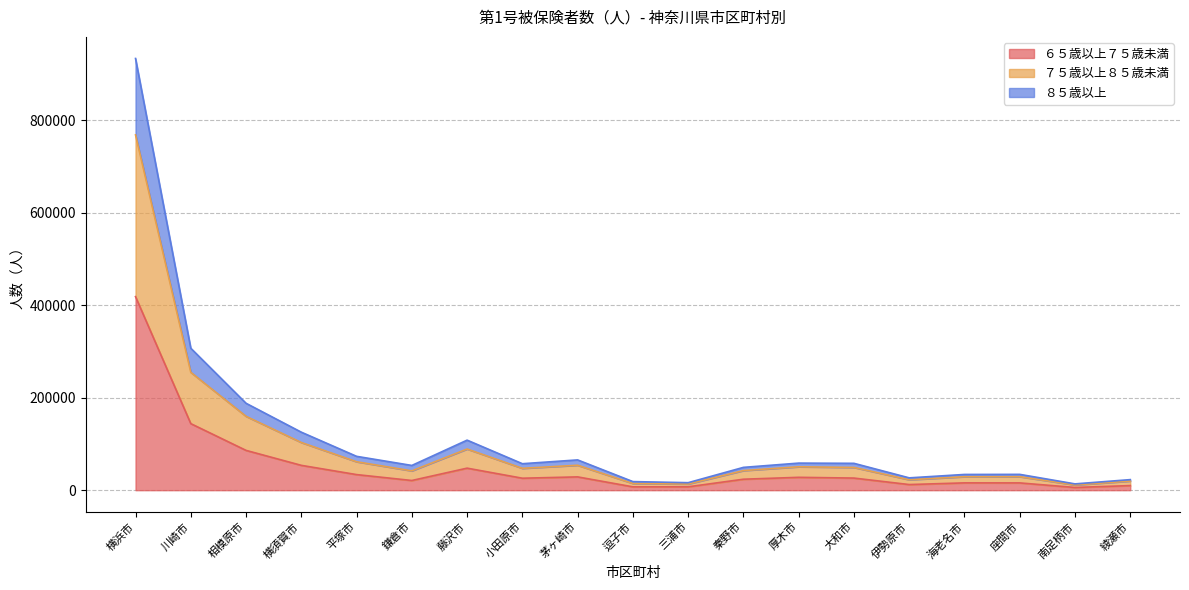

At which category is the sum across all series the highest?

横浜市